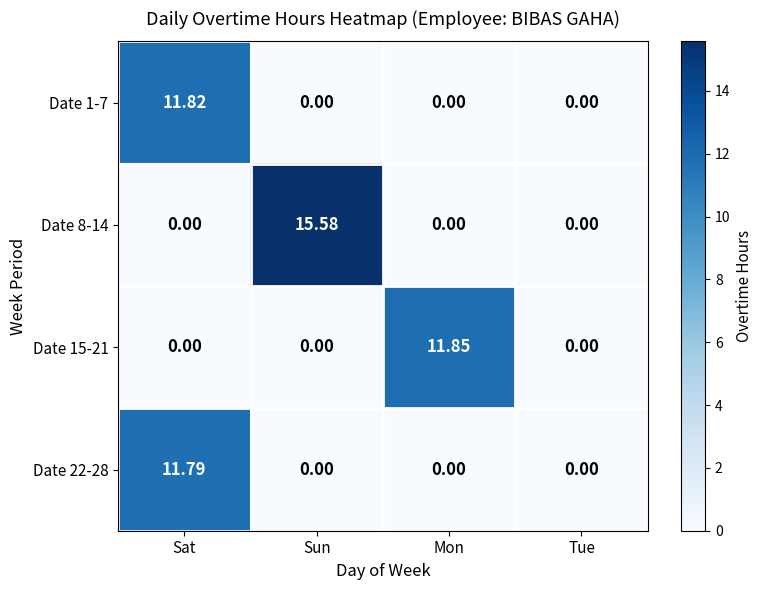

How many series are shown in this chart?

4